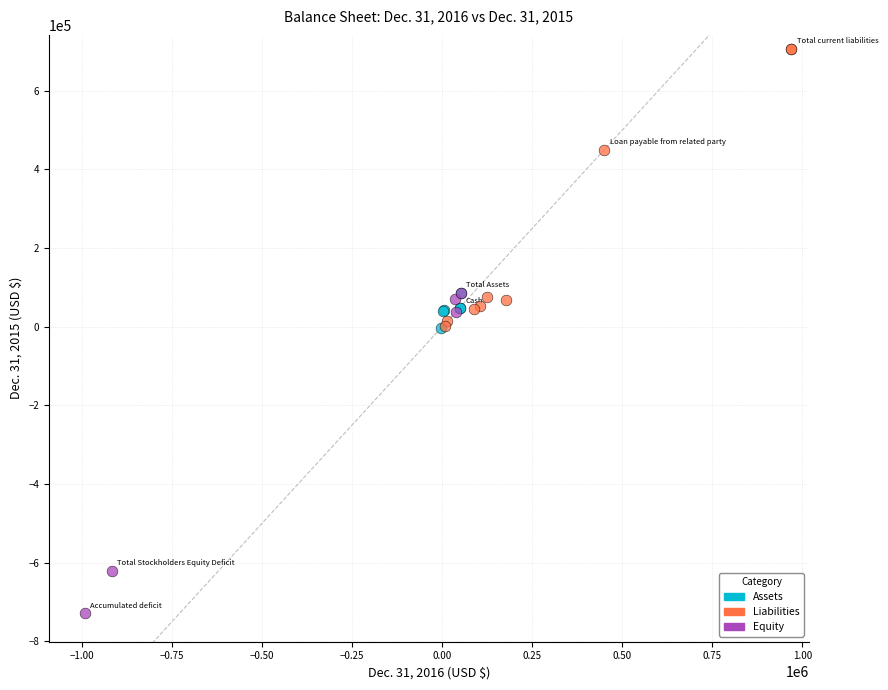

Which series contains the lowest Y value?

Equity